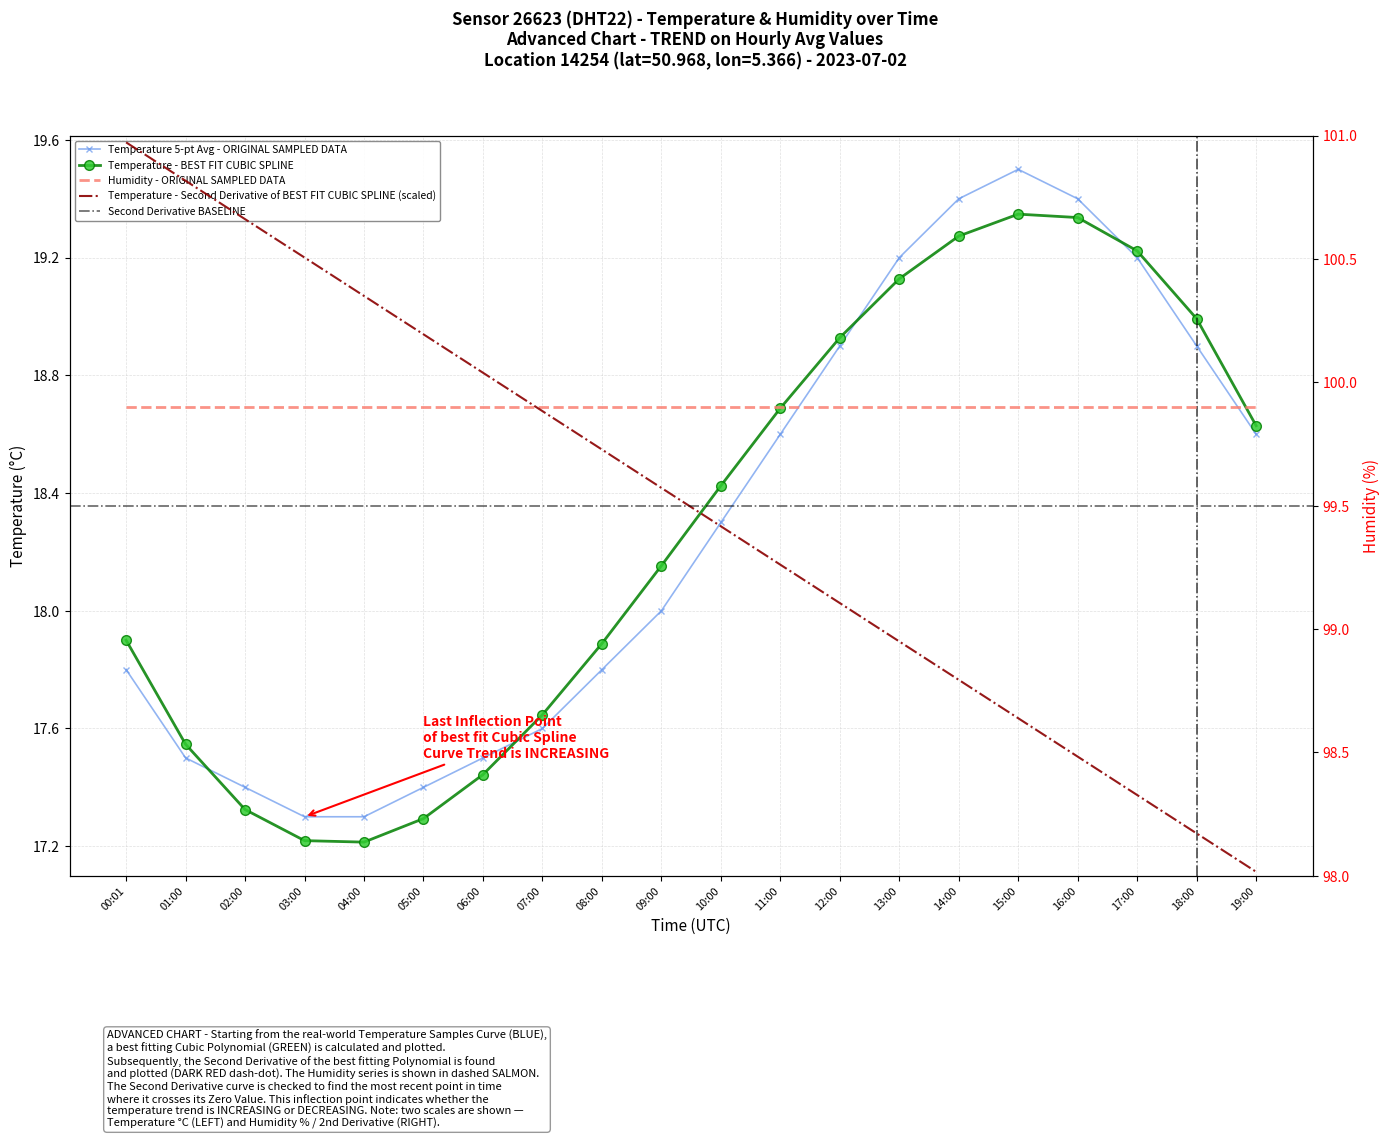

What is the average value?

18.3